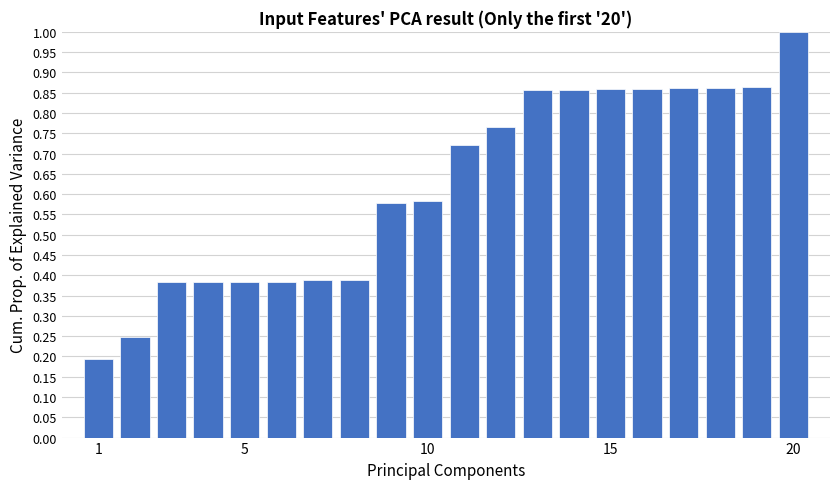

What is the maximum value shown in the chart?

1.0